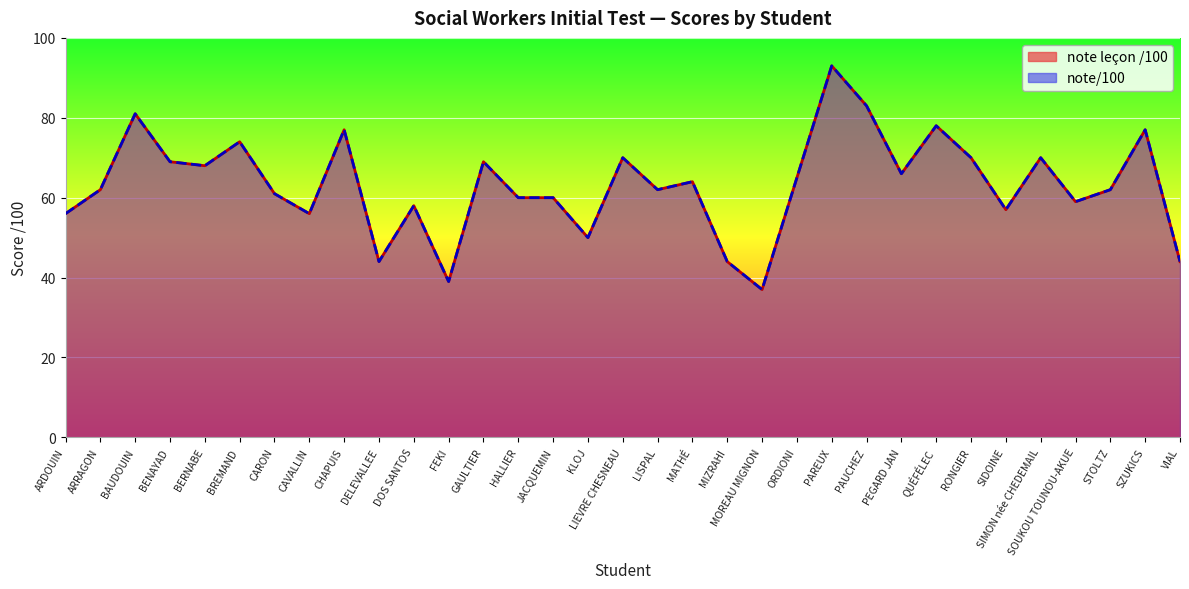

True or false: note/100 and note leçon /100 intersect in this chart.

False